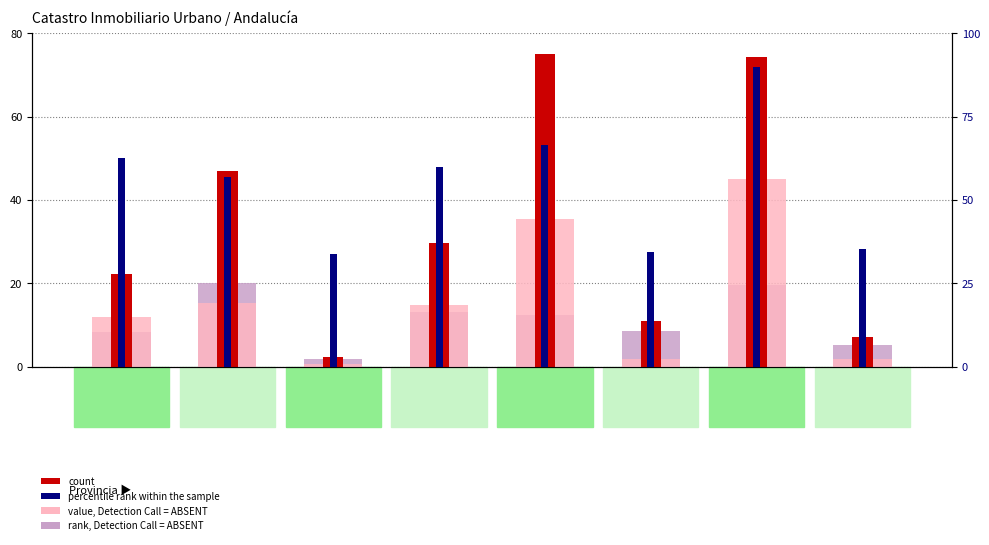

At which category is the sum across all series the highest?

Málaga